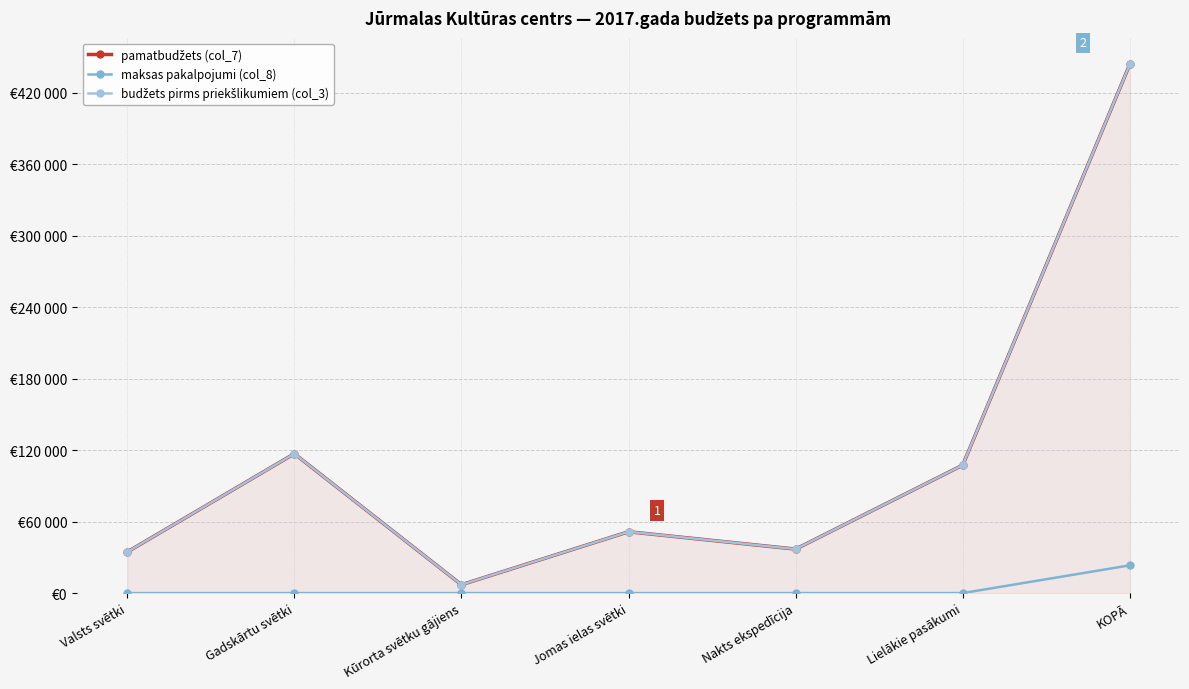

What position from the right is Lielākie pasākumi?

2